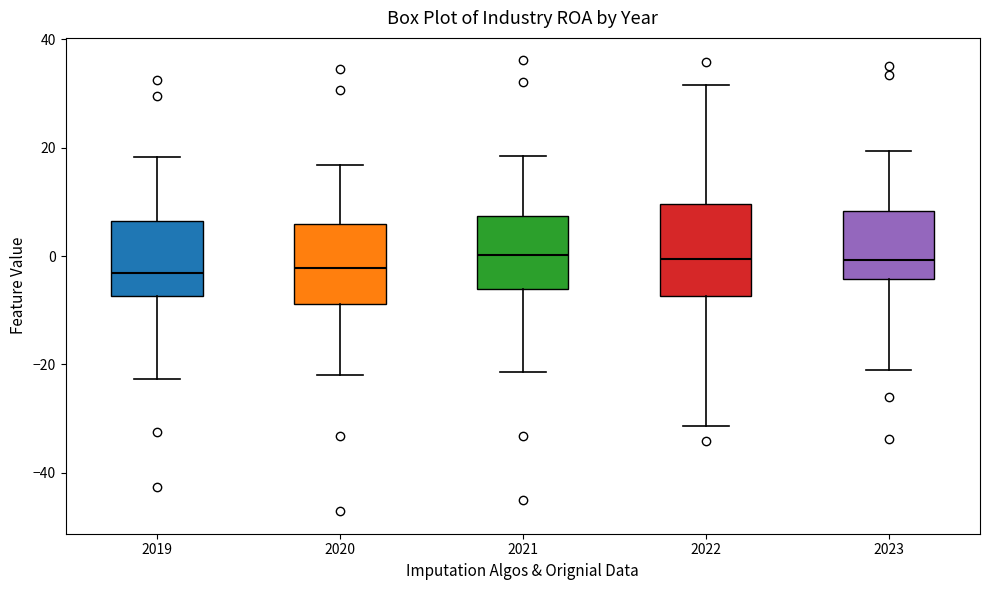

Which box is the tallest, from its lower edge to its upper edge?

2022